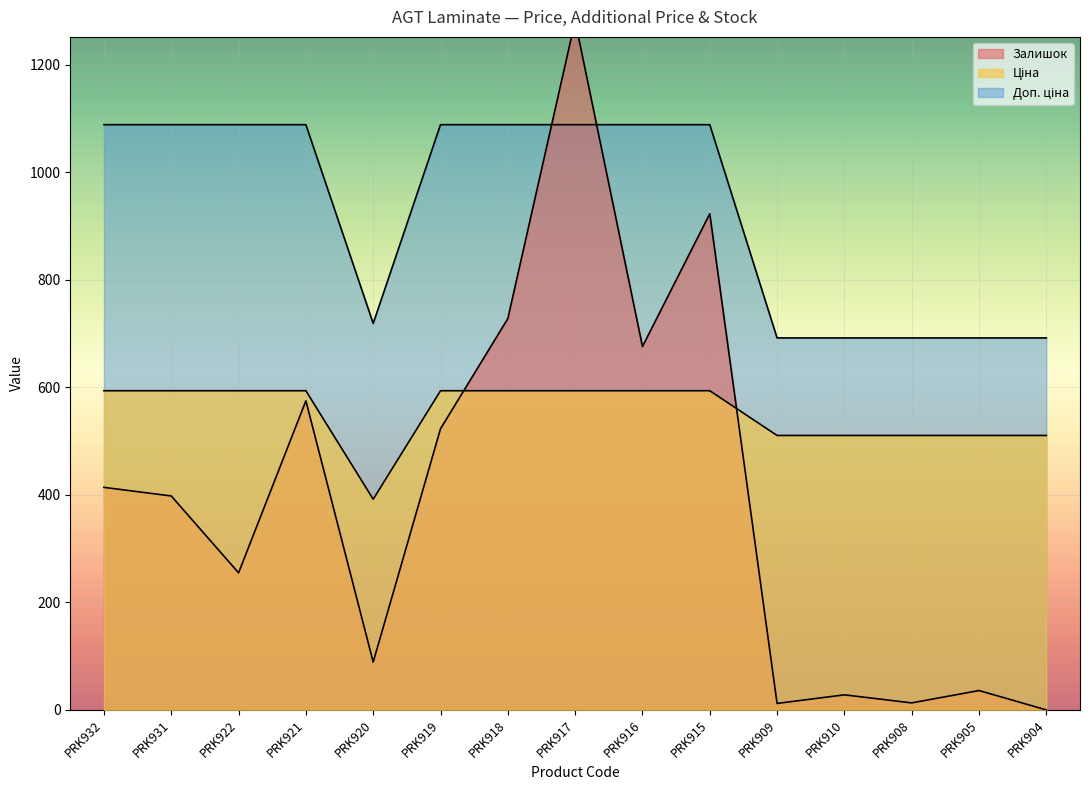

Rank the series by their maximum value, from highest to lowest.

Залишок, Доп. ціна, Ціна